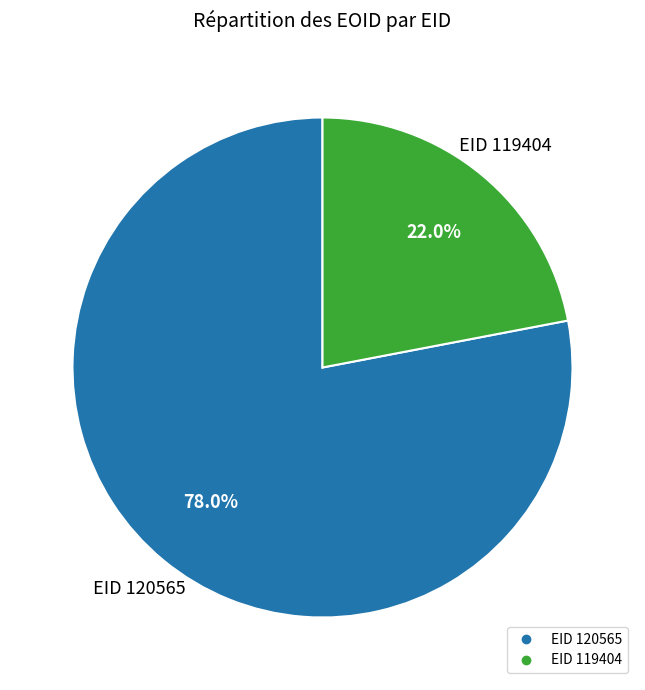

Is there a majority slice in this chart?

Yes